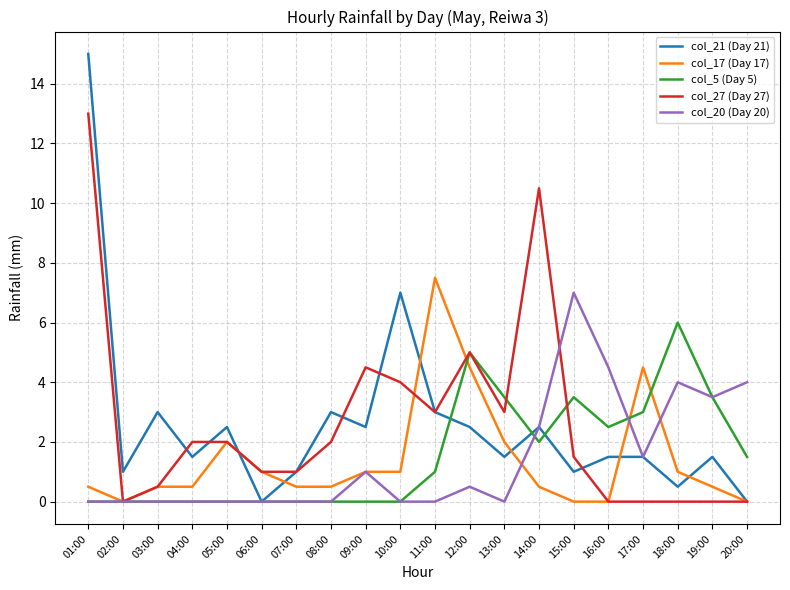

Reading left to right, what are all the values shown in this chart?

col_21 (Day 21): 01:00=15.0	02:00=1.0	03:00=3.0	04:00=1.5	05:00=2.5	06:00=0.0	07:00=1.0	08:00=3.0	09:00=2.5	10:00=7.0	11:00=3.0	12:00=2.5	13:00=1.5	14:00=2.5	15:00=1.0	16:00=1.5	17:00=1.5	18:00=0.5	19:00=1.5	20:00=0.0
col_17 (Day 17): 01:00=0.5	02:00=0.0	03:00=0.5	04:00=0.5	05:00=2.0	06:00=1.0	07:00=0.5	08:00=0.5	09:00=1.0	10:00=1.0	11:00=7.5	12:00=4.5	13:00=2.0	14:00=0.5	15:00=0.0	16:00=0.0	17:00=4.5	18:00=1.0	19:00=0.5	20:00=0.0
col_5 (Day 5): 01:00=0.0	02:00=0.0	03:00=0.0	04:00=0.0	05:00=0.0	06:00=0.0	07:00=0.0	08:00=0.0	09:00=0.0	10:00=0.0	11:00=1.0	12:00=5.0	13:00=3.5	14:00=2.0	15:00=3.5	16:00=2.5	17:00=3.0	18:00=6.0	19:00=3.5	20:00=1.5
col_27 (Day 27): 01:00=13.0	02:00=0.0	03:00=0.5	04:00=2.0	05:00=2.0	06:00=1.0	07:00=1.0	08:00=2.0	09:00=4.5	10:00=4.0	11:00=3.0	12:00=5.0	13:00=3.0	14:00=10.5	15:00=1.5	16:00=0.0	17:00=0.0	18:00=0.0	19:00=0.0	20:00=0.0
col_20 (Day 20): 01:00=0.0	02:00=0.0	03:00=0.0	04:00=0.0	05:00=0.0	06:00=0.0	07:00=0.0	08:00=0.0	09:00=1.0	10:00=0.0	11:00=0.0	12:00=0.5	13:00=0.0	14:00=2.5	15:00=7.0	16:00=4.5	17:00=1.5	18:00=4.0	19:00=3.5	20:00=4.0